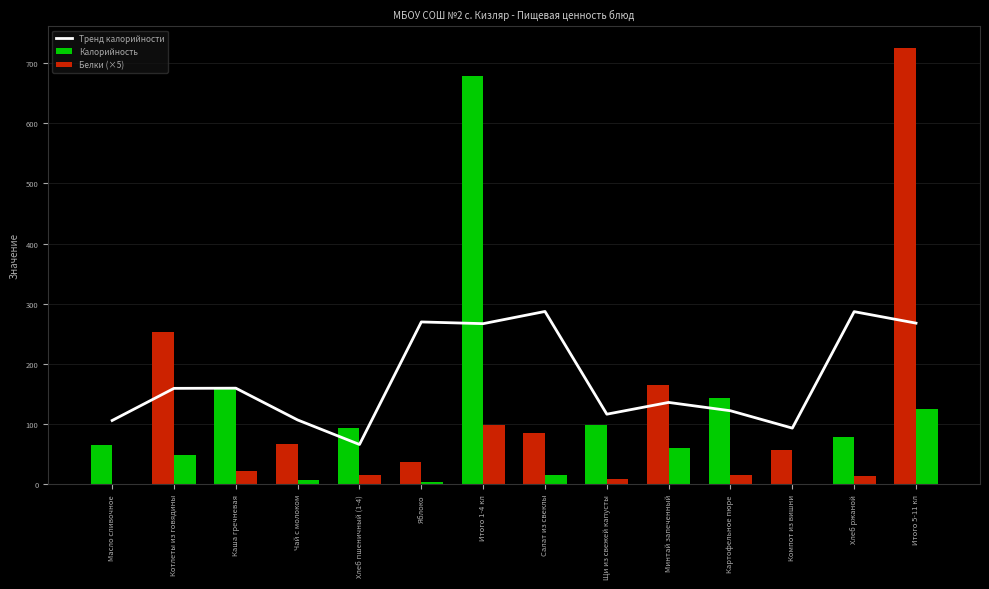

What is the minimum value for Калорийность?

38.0